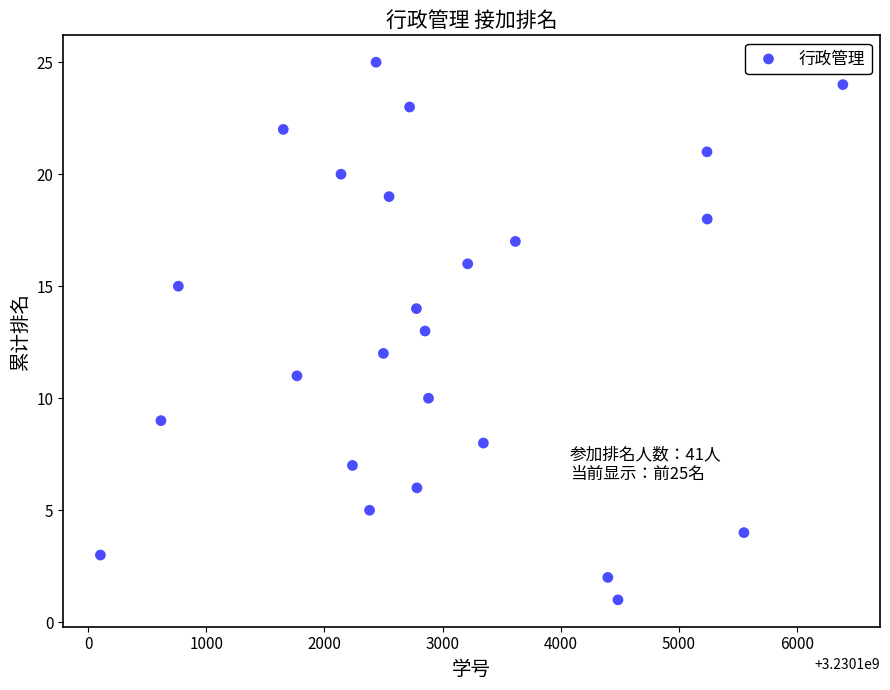

What is the range of X values (max minus min)?

6289